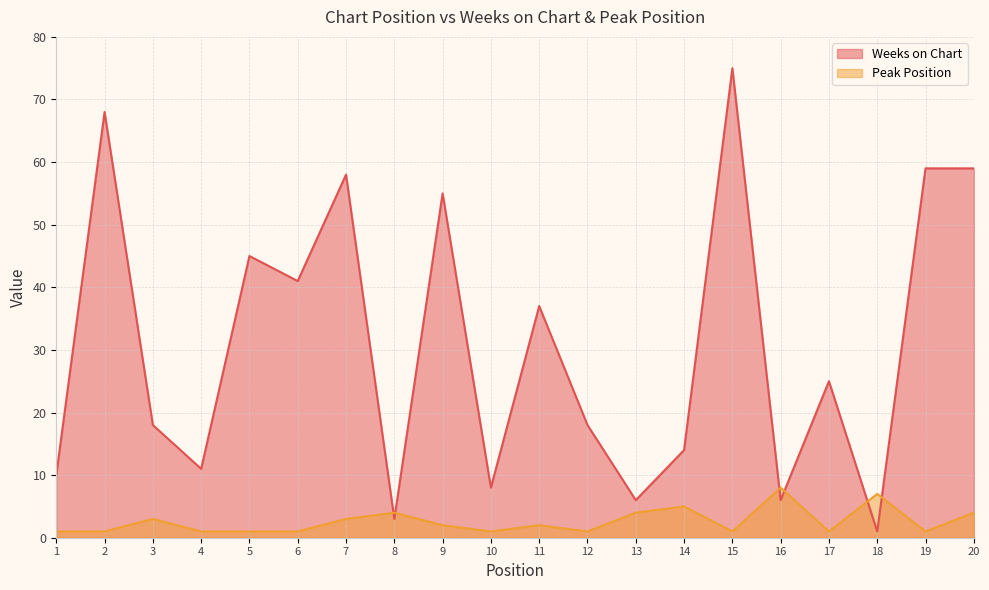

What is the maximum value for Peak Position?

8